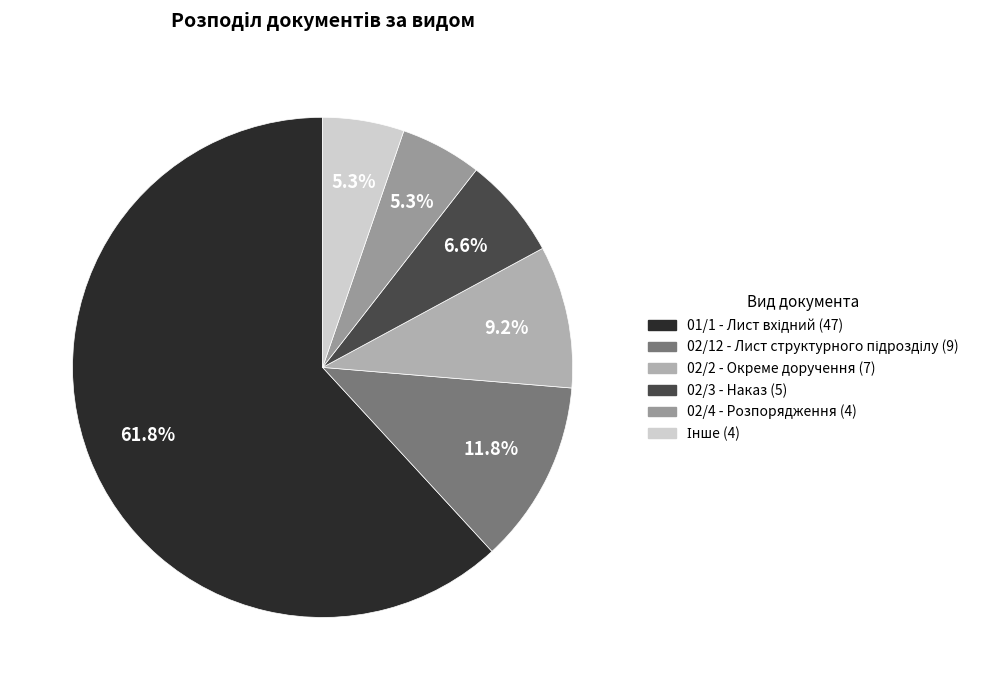

Count the number of slices in the pie.

6